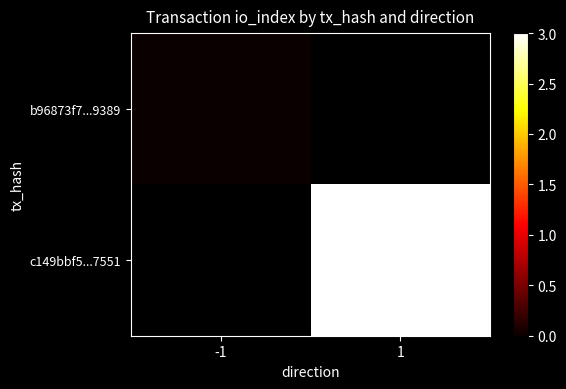

Which has a higher value, -1 or 1?

1